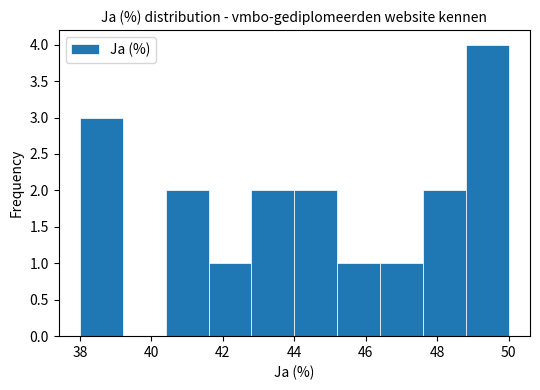

Reading left to right, list every bar in this chart as the range it spans on the x-axis followed by its height. The values are not printed on the chart, so give them approximately, as read against the axis.

38.0 to 39.2: 3
39.2 to 40.4: 0
40.4 to 41.6: 2
41.6 to 42.8: 1
42.8 to 44.0: 2
44.0 to 45.2: 2
45.2 to 46.4: 1
46.4 to 47.6: 1
47.6 to 48.8: 2
48.8 to 50.0: 4